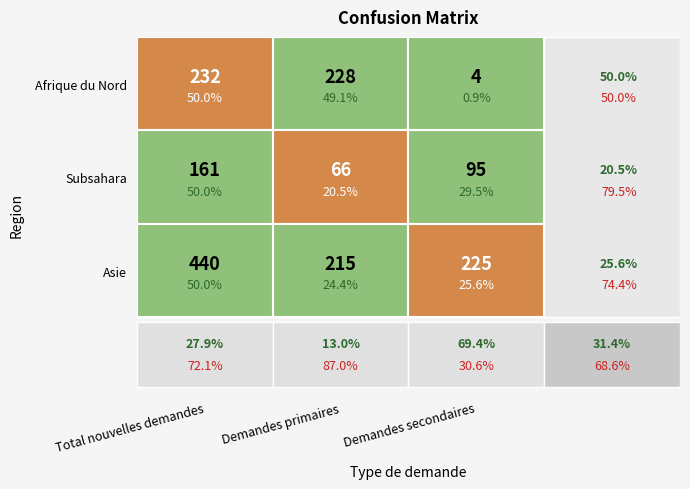

Reading left to right, extract all data points from this chart.

Afrique du Nord: 232	228	4
Subsahara: 161	66	95
Asie: 440	215	225